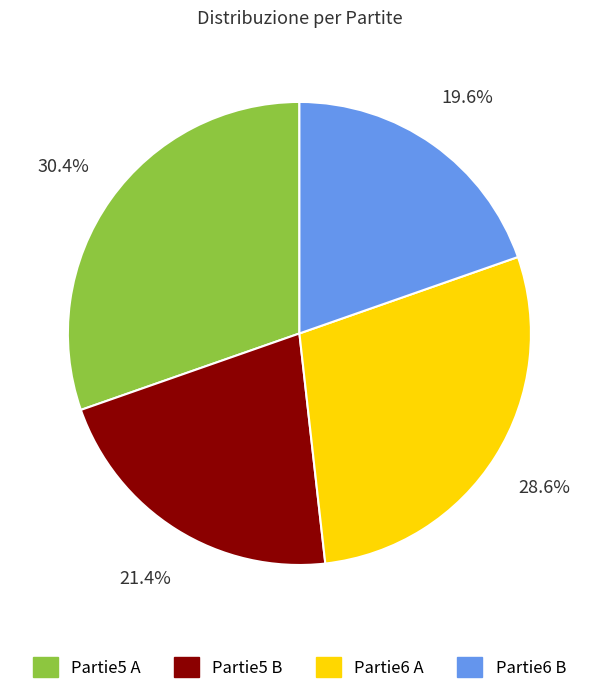

Rank the categories by value from highest to lowest.

Partie5 A, Partie6 A, Partie5 B, Partie6 B